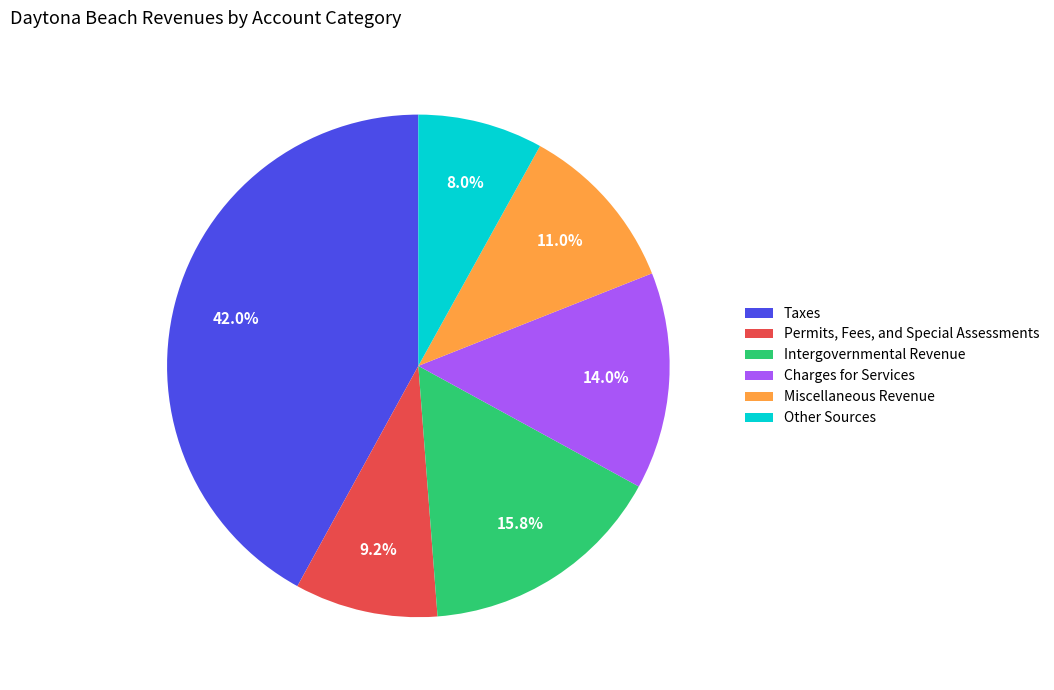

Is Miscellaneous Revenue the majority of the pie?

No